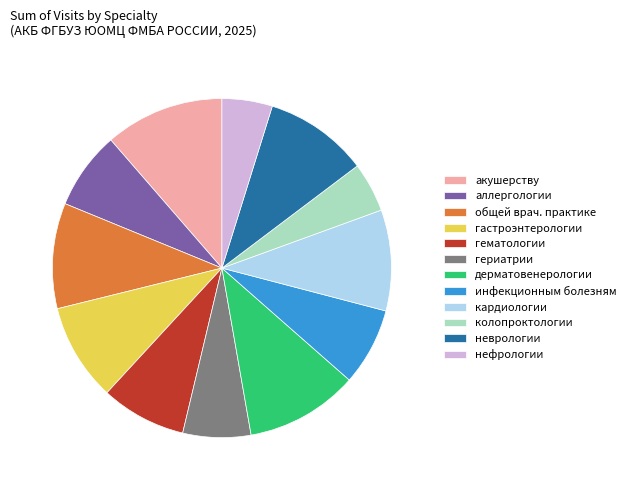

Approximately how many times larger is the value at дерматовенерологии compared to нефрологии?

2.2